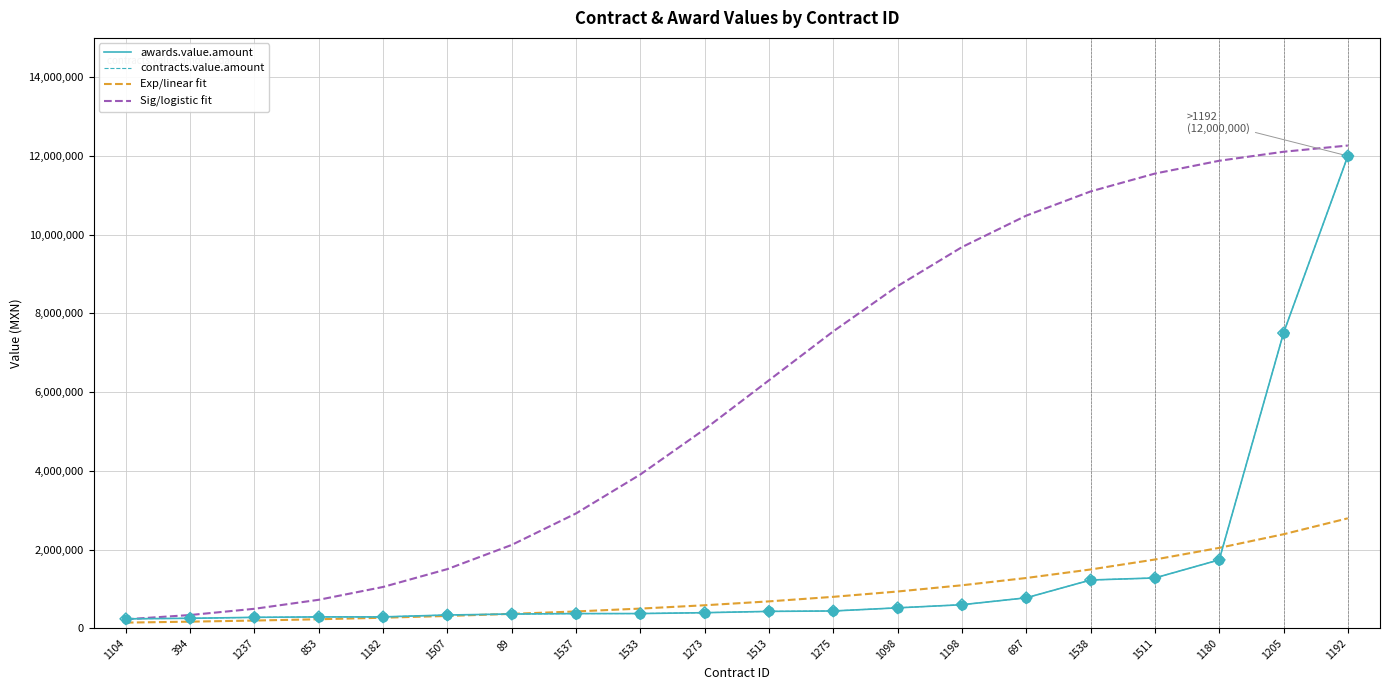

Does the chart have visible grid lines?

Yes